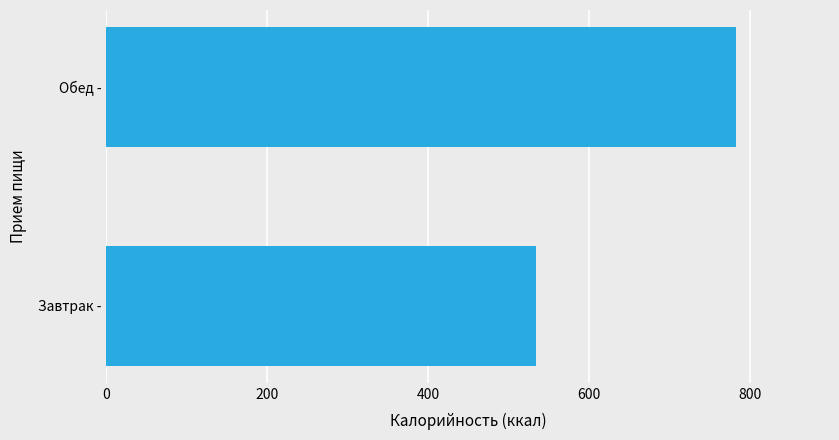

What is the greatest value displayed?

782.7